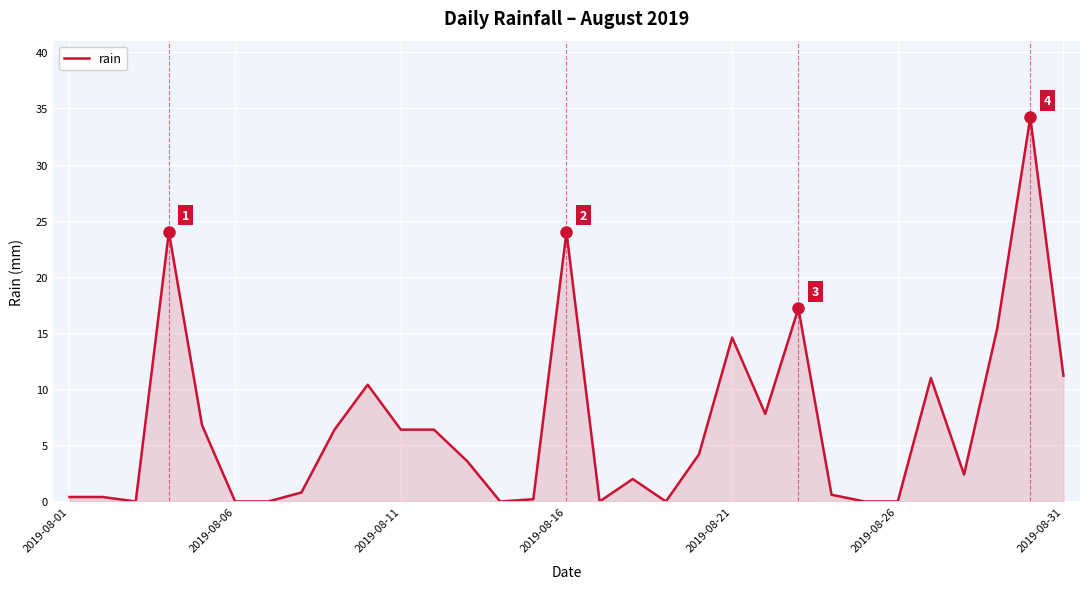

How many lines are shown in the chart?

1